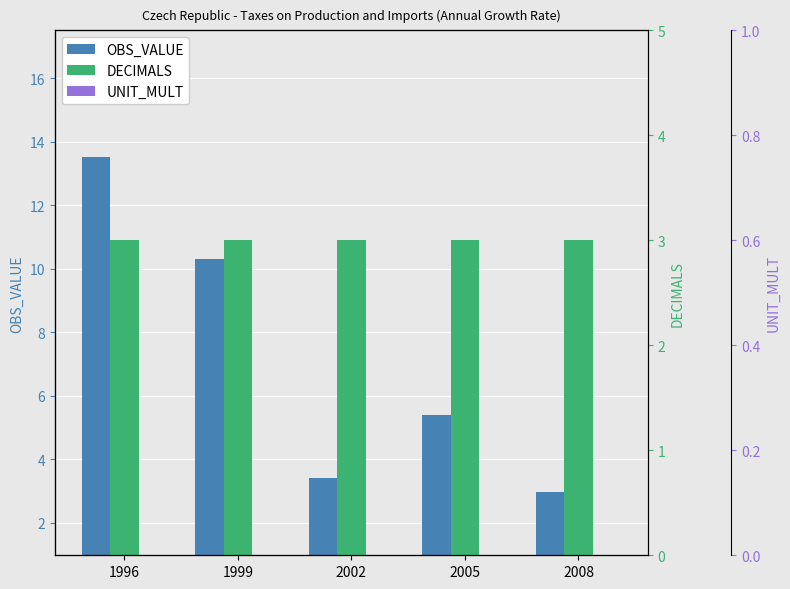

Is it true that OBS_VALUE equals 3.0 at 1999?

False